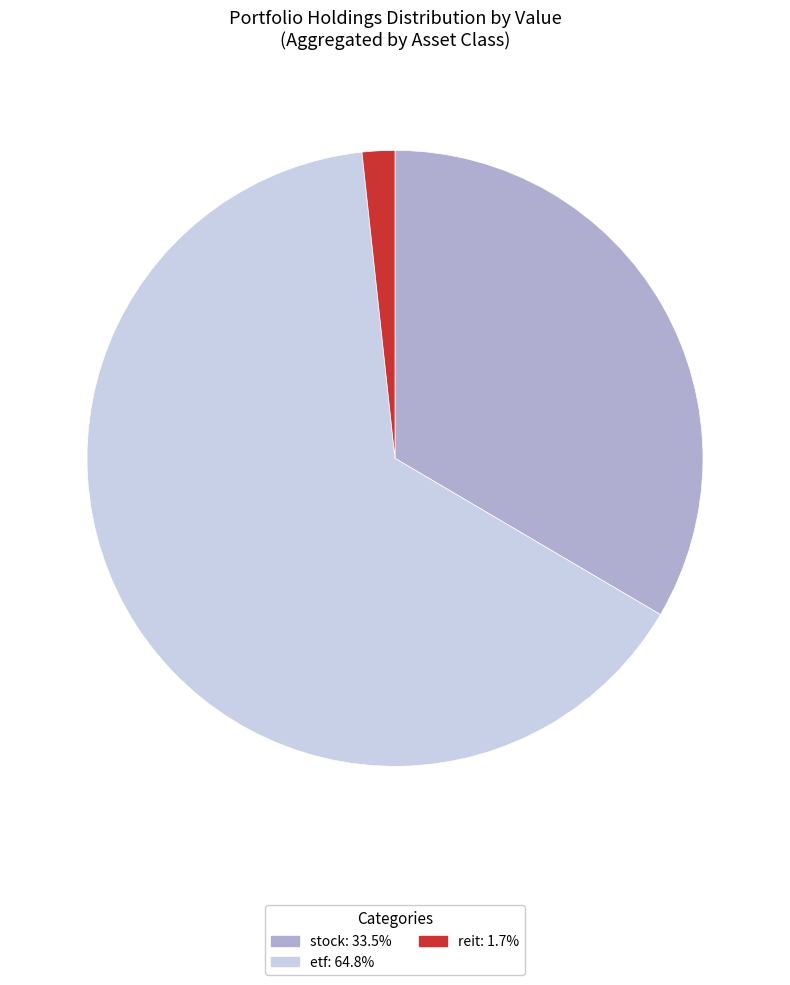

Approximately how many times larger is the value at etf: 64.8% compared to stock: 33.5%?

1.9